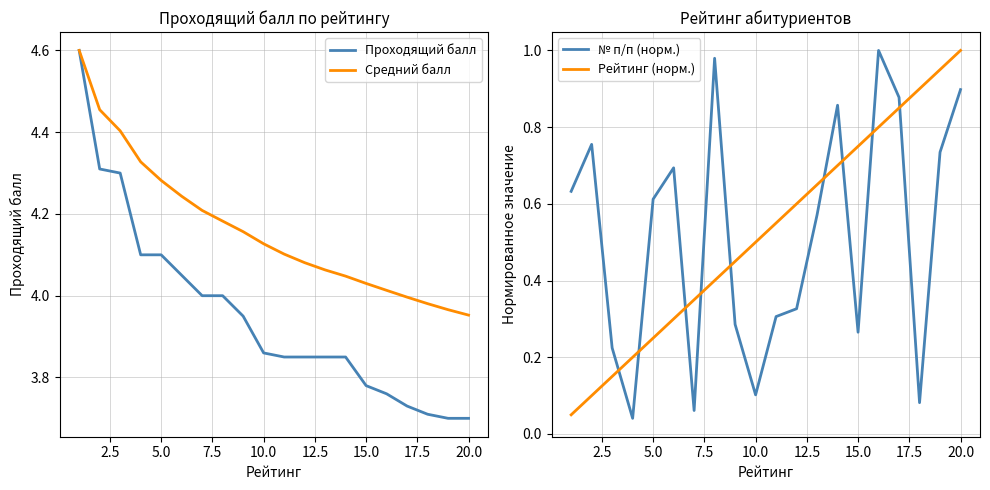

How many distinct data groups are displayed?

4